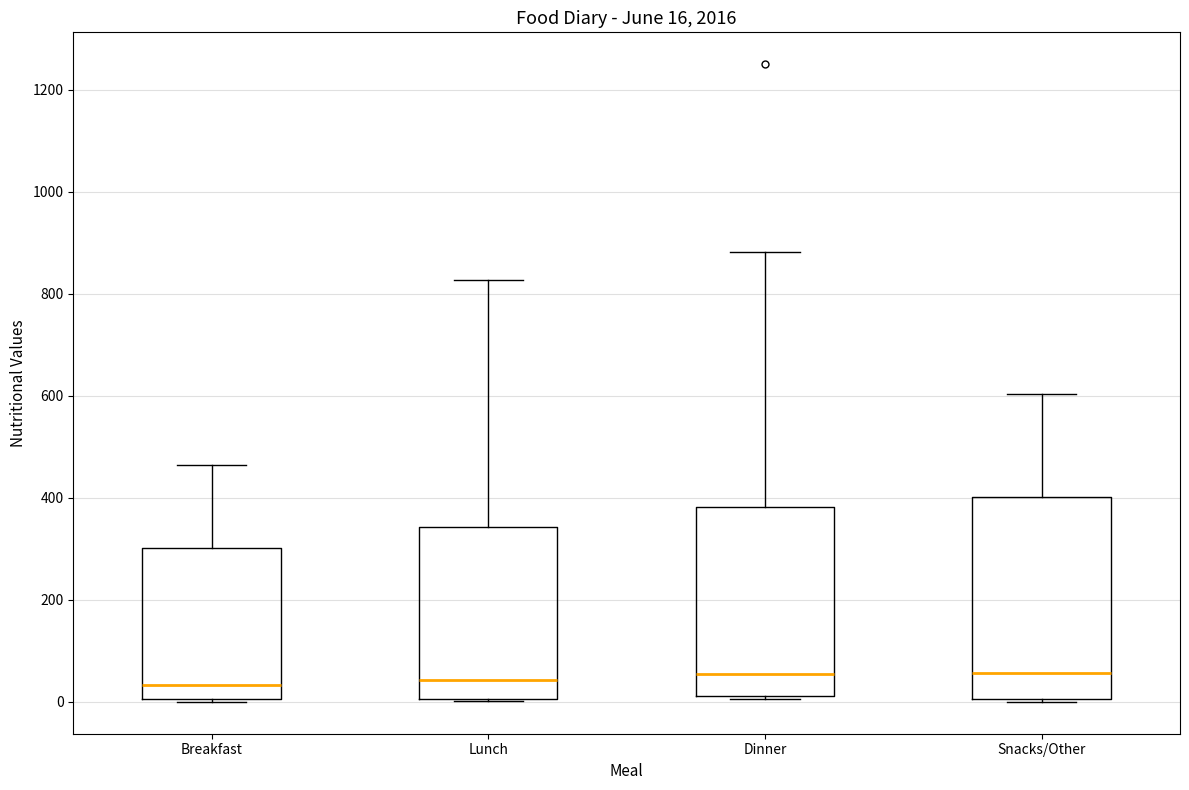

Comparing the boxes themselves (not the whiskers), which one is the tallest?

Snacks/Other